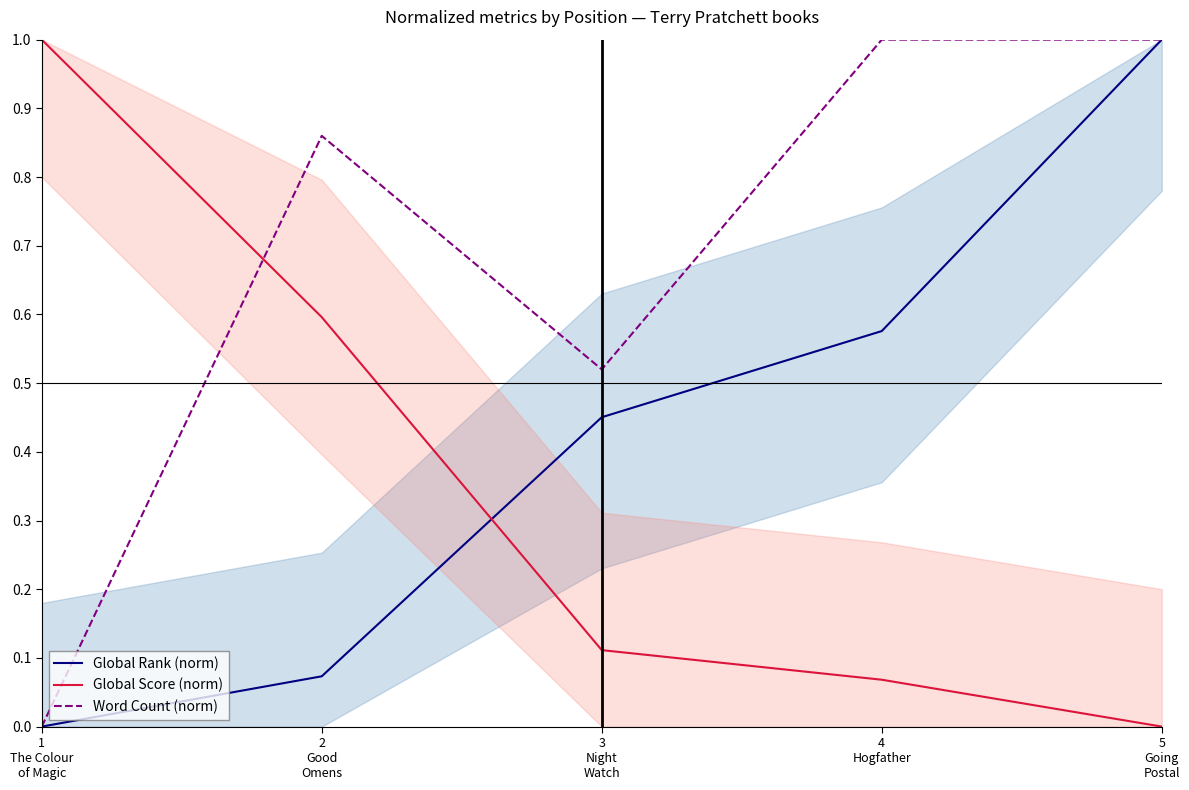

At which label does Word Count (norm) reach its peak?

4
Hogfather